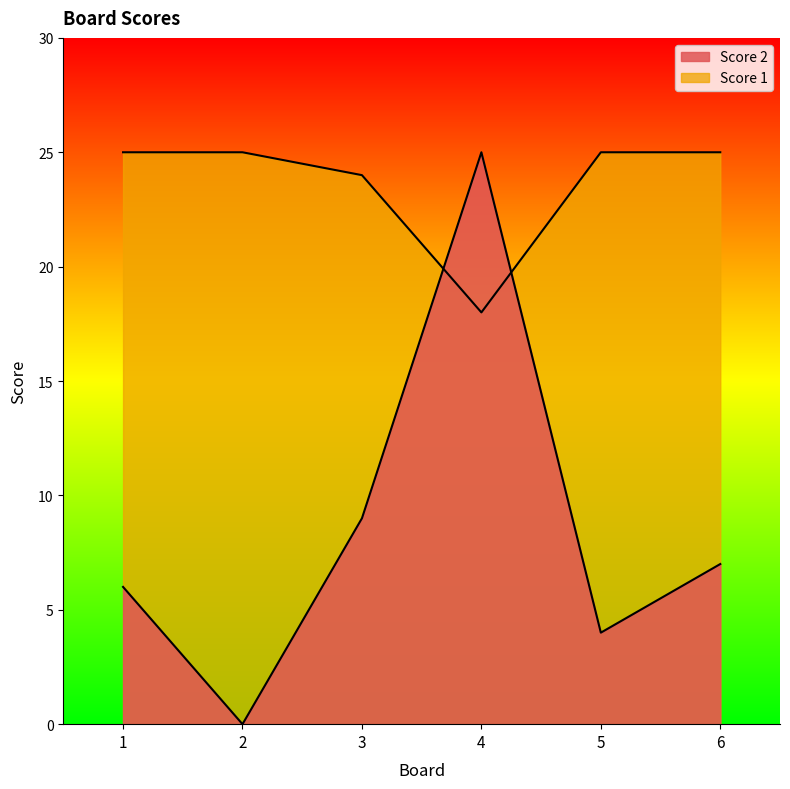

What is the value of the Score 1 point at the 4th from the left?

18